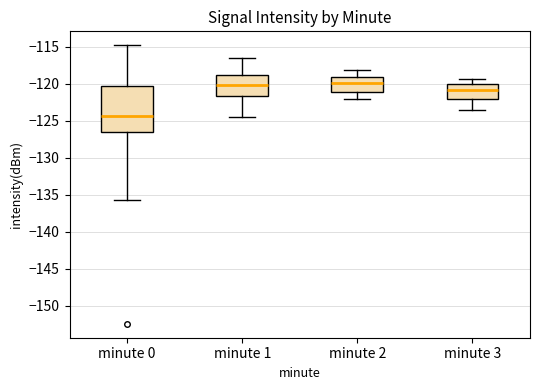

Which box's median line is the lowest?

minute 0